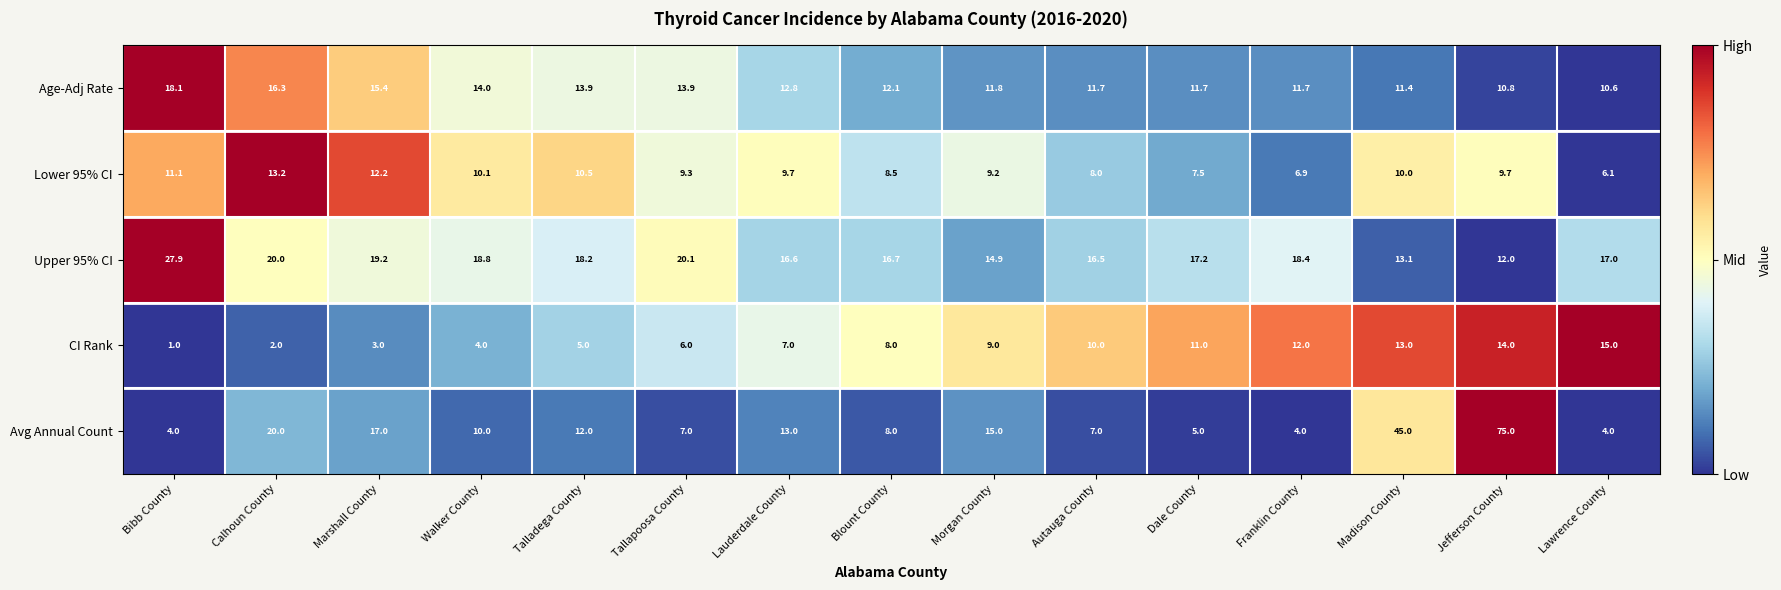

Which category has the highest value in the Age-Adj Rate series?

Bibb County